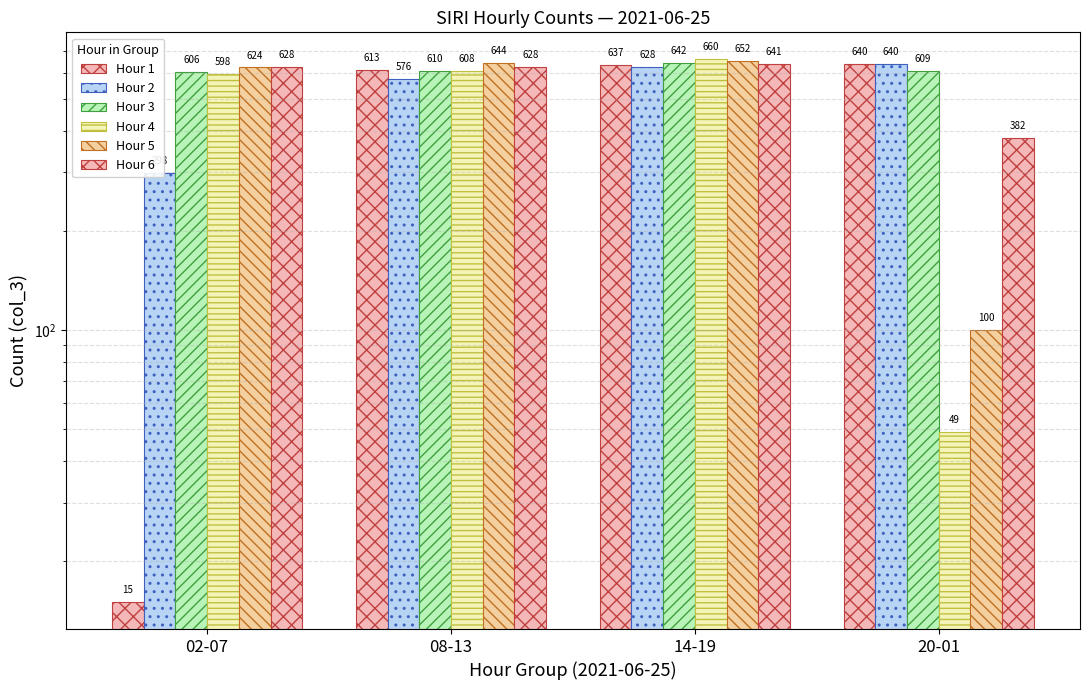

What is the spread (max minus min) of values at 20-01?

591